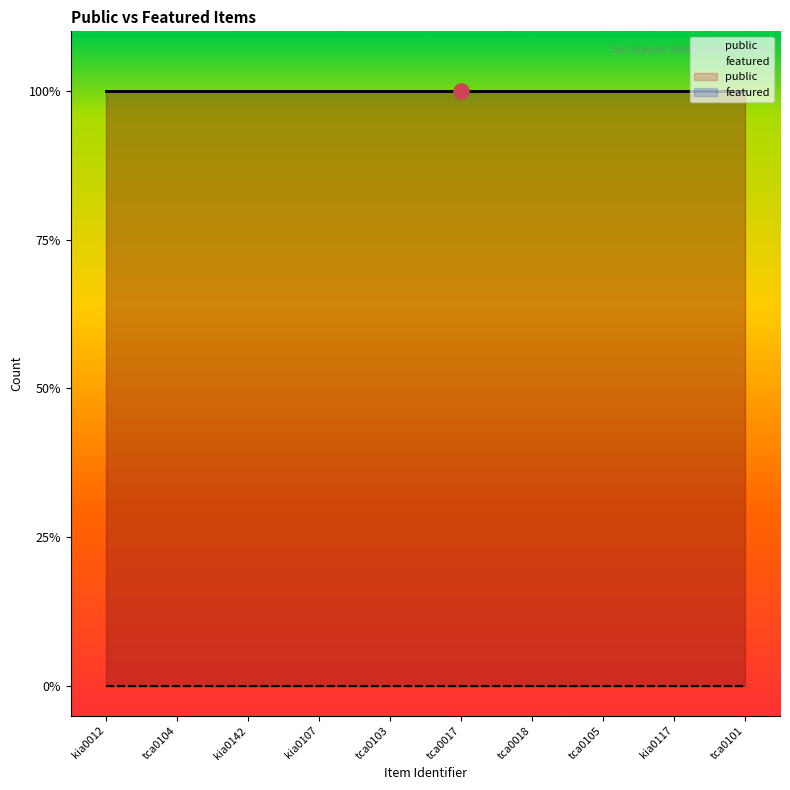

At how many categories does at least one series exceed 0?

10